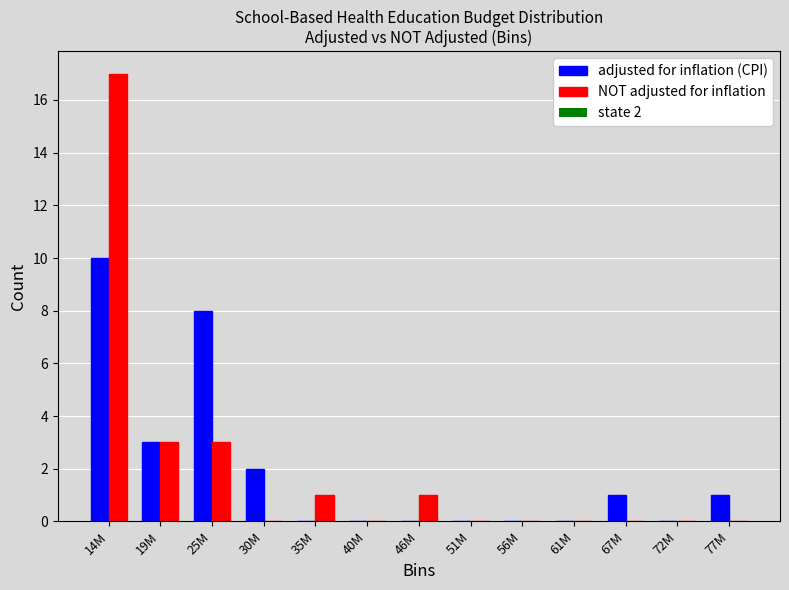

Reading left to right, transcribe all the data shown in this chart.

adjusted for inflation (CPI): 14M=10	19M=3	25M=8	30M=2	35M=0	40M=0	46M=0	51M=0	56M=0	61M=0	67M=1	72M=0	77M=1
NOT adjusted for inflation: 14M=17	19M=3	25M=3	30M=0	35M=1	40M=0	46M=1	51M=0	56M=0	61M=0	67M=0	72M=0	77M=0